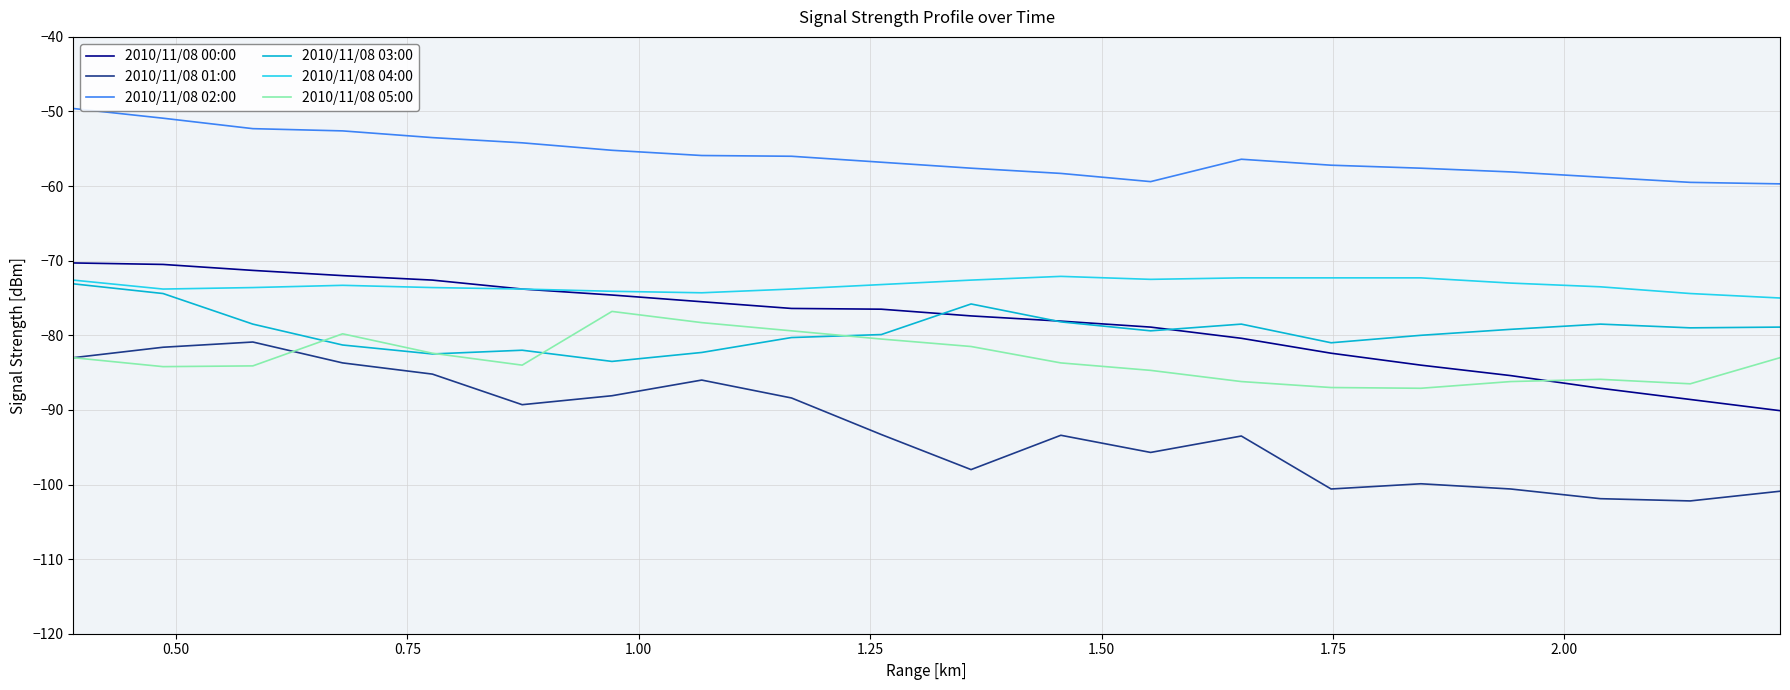

What is the minimum value for 2010/11/08 02:00?

-59.7